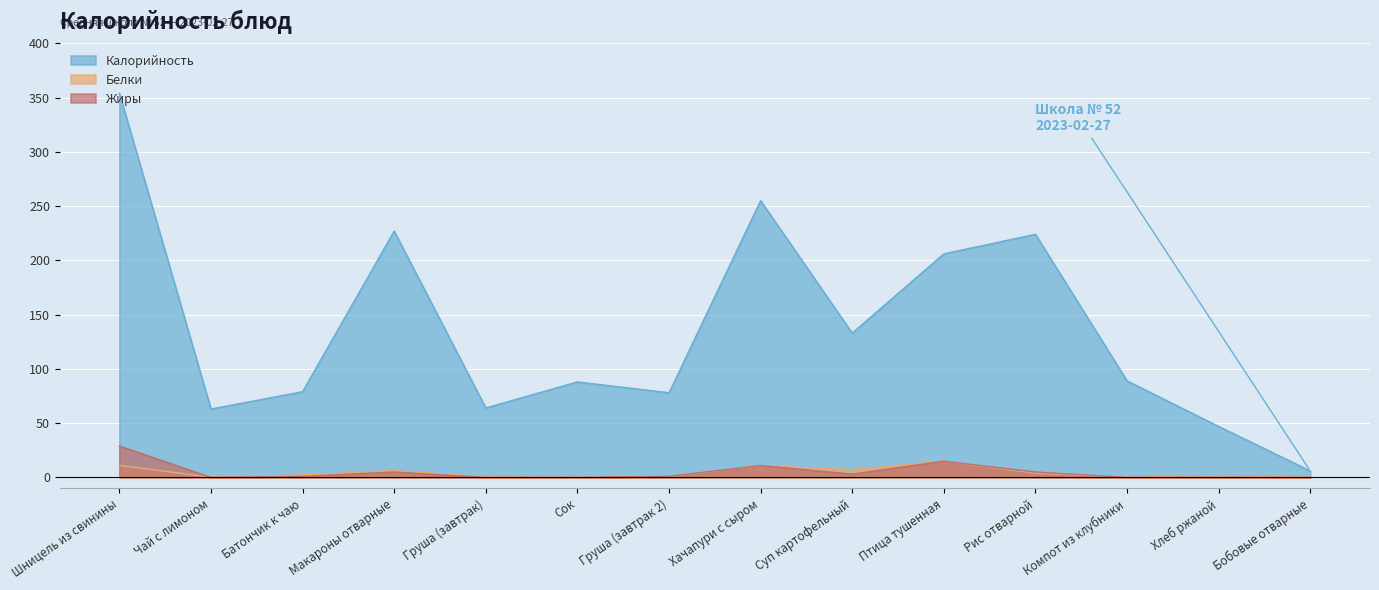

Reading right to left, transcribe all the data shown in this chart.

Калорийность: Бобовые отварные=6.0	Хлеб ржаной=47.0	Компот из клубники=89.0	Рис отварной=224.0	Птица тушенная=206.0	Суп картофельный=133.0	Хачапури с сыром=255.0	Груша (завтрак 2)=78.0	Сок=88.0	Груша (завтрак)=64.0	Макароны отварные=227.0	Батончик к чаю=79.0	Чай с лимоном=63.0	Шницель из свинины=354.0
Белки: Бобовые отварные=0.2	Хлеб ржаной=1.8	Компот из клубники=0.0	Рис отварной=4.0	Птица тушенная=15.0	Суп картофельный=7.2	Хачапури с сыром=10.9	Груша (завтрак 2)=0.7	Сок=0.0	Груша (завтрак)=0.6	Макароны отварные=6.3	Батончик к чаю=2.2	Чай с лимоном=0.2	Шницель из свинины=11.1
Жиры: Бобовые отварные=0.0	Хлеб ржаной=0.0	Компот из клубники=0.0	Рис отварной=5.0	Птица тушенная=15.0	Суп картофельный=3.0	Хачапури с сыром=11.0	Груша (завтрак 2)=1.0	Сок=0.0	Груша (завтрак)=0.0	Макароны отварные=5.0	Батончик к чаю=1.0	Чай с лимоном=0.0	Шницель из свинины=29.0